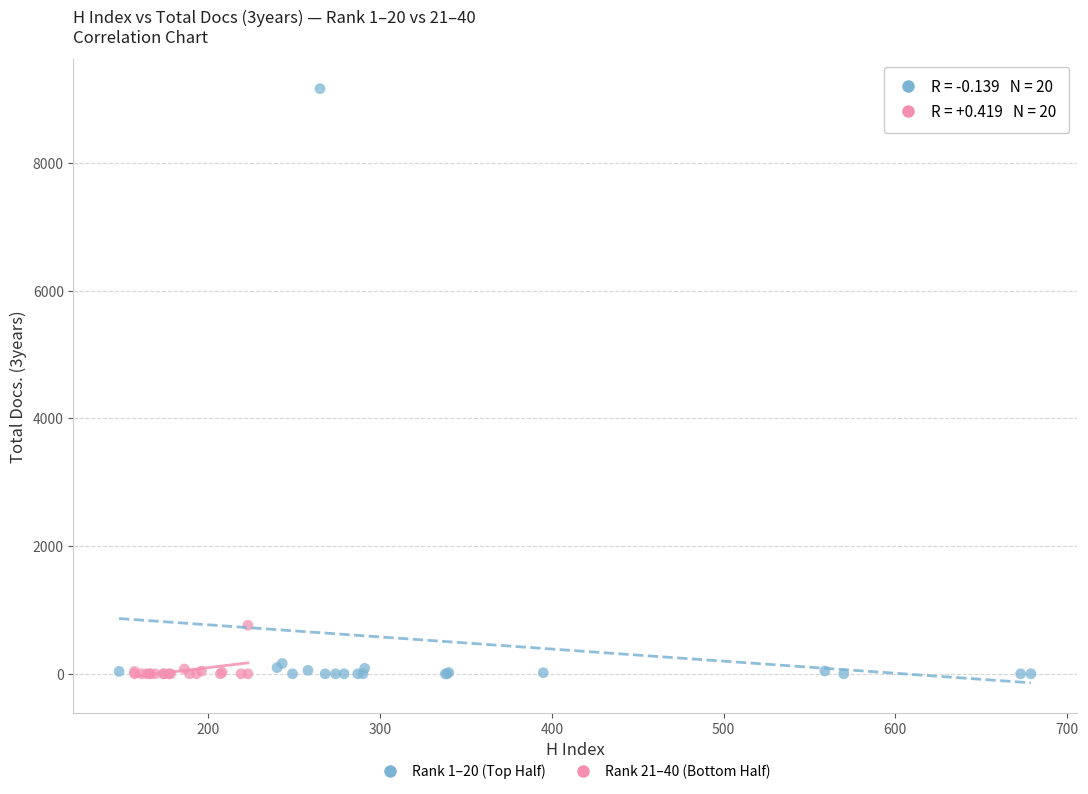

Which series contains the highest Y value?

Rank 1–20 (Top Half)